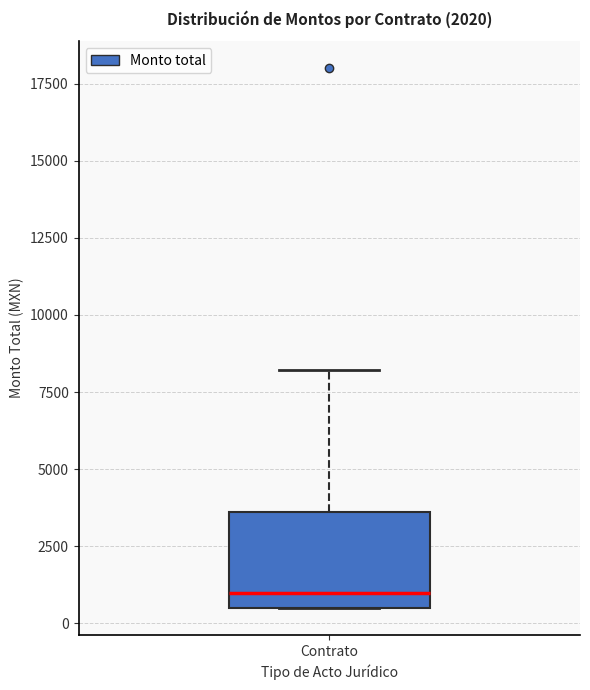

Where does the upper whisker of the box for Contrato end on the y-axis? The values are not printed on the chart, so give them approximately, as read against the axis.

8000